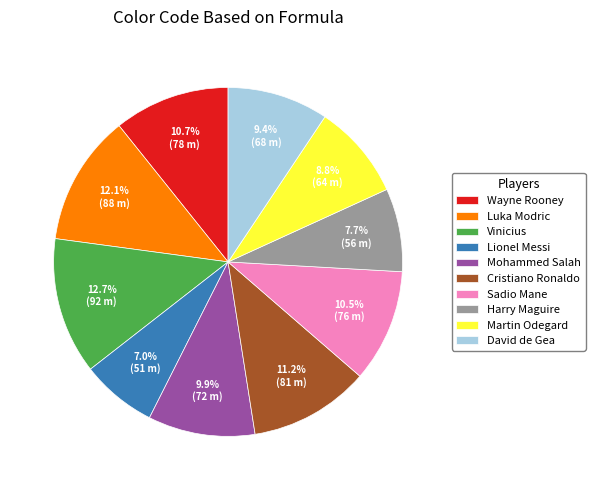

To the nearest percent, what is the difference between the Sadio Mane and Luka Modric slice percentages?

2%